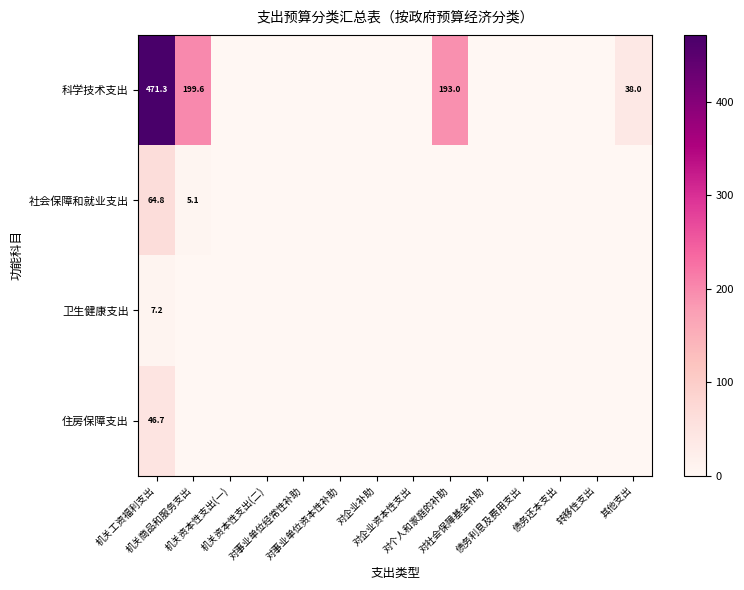

What is the difference between the maximum and minimum values in the 住房保障支出 series?

46.7